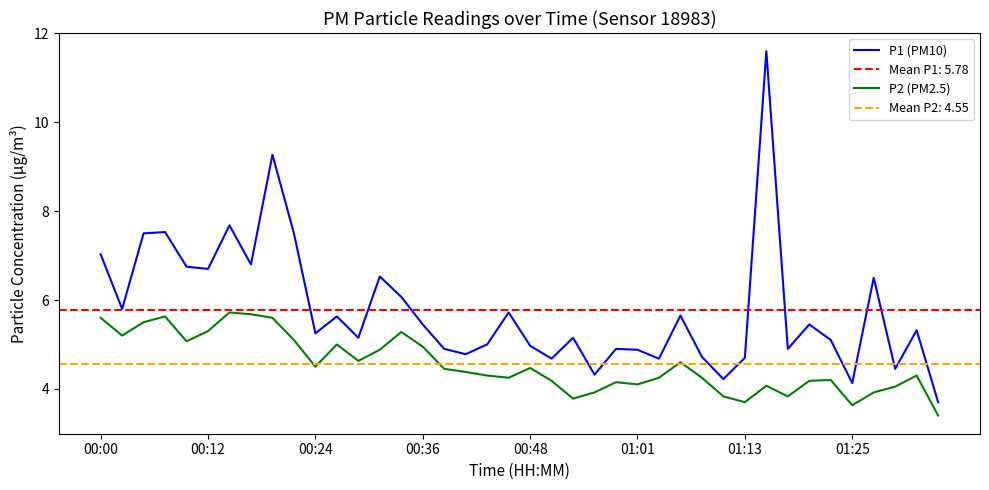

What is the label of the 1st point from the left?

00:00